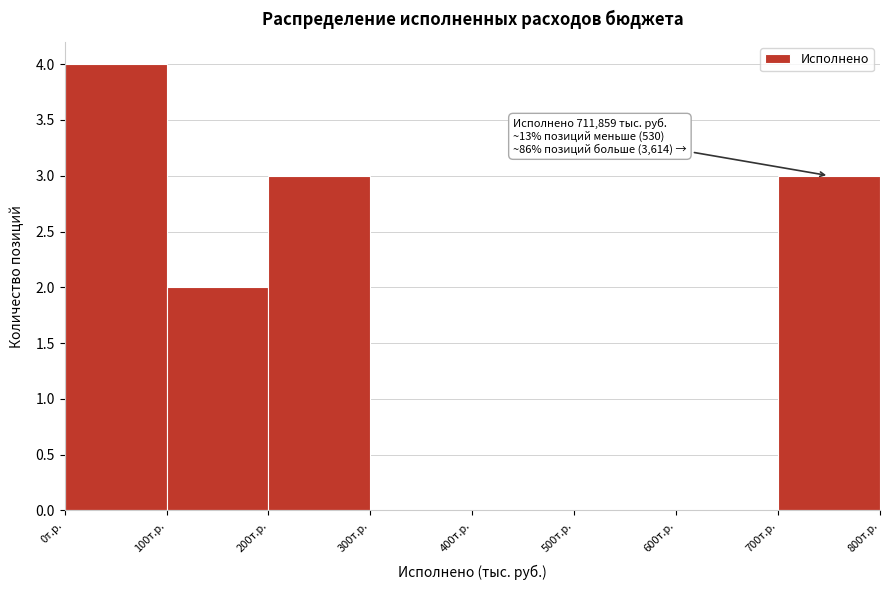

Reading left to right, transcribe all the data shown in this chart.

0т.р.=4	100т.р.=2	200т.р.=3	300т.р.=0	400т.р.=0	500т.р.=0	600т.р.=0	700т.р.=3